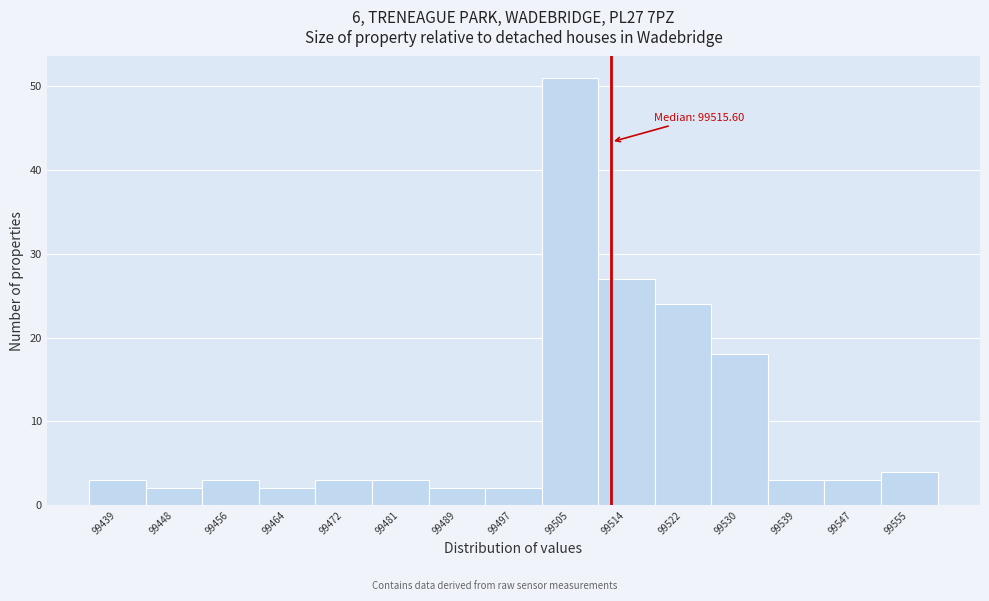

Reading left to right, transcribe all the data shown in this chart.

99439=3	99448=2	99456=3	99464=2	99472=3	99481=3	99489=2	99497=2	99505=51	99514=27	99522=24	99530=18	99539=3	99547=3	99555=4